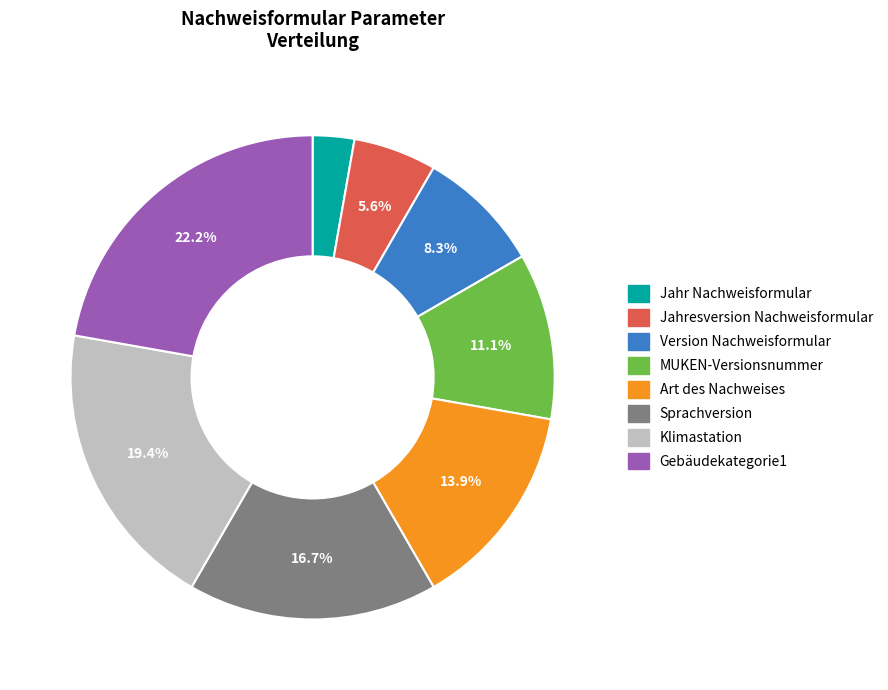

Does Jahr Nachweisformular account for over 50% of the chart?

No